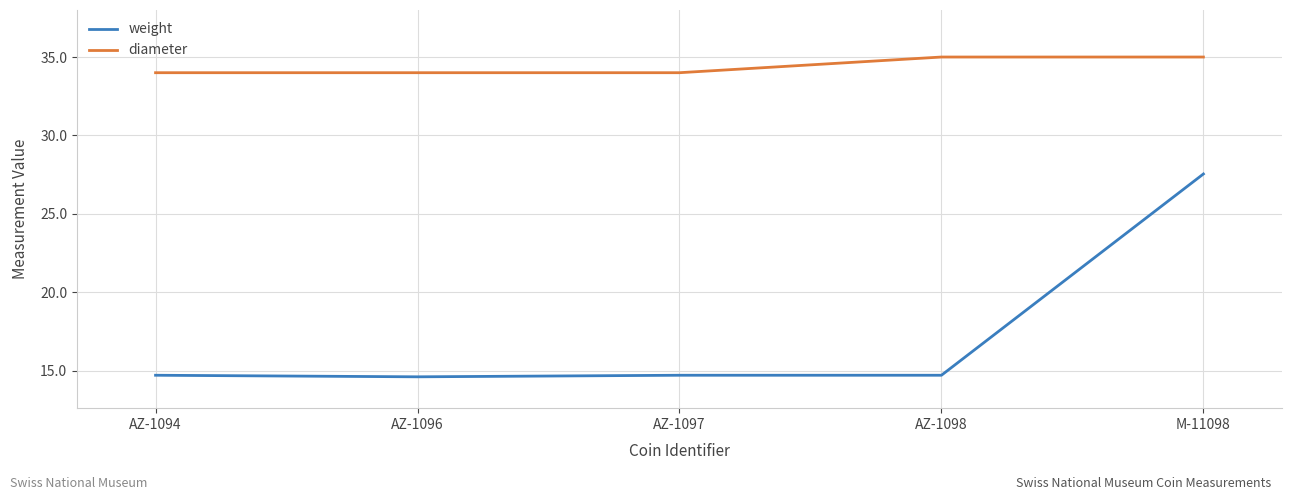

Which series has the widest spread of values?

weight